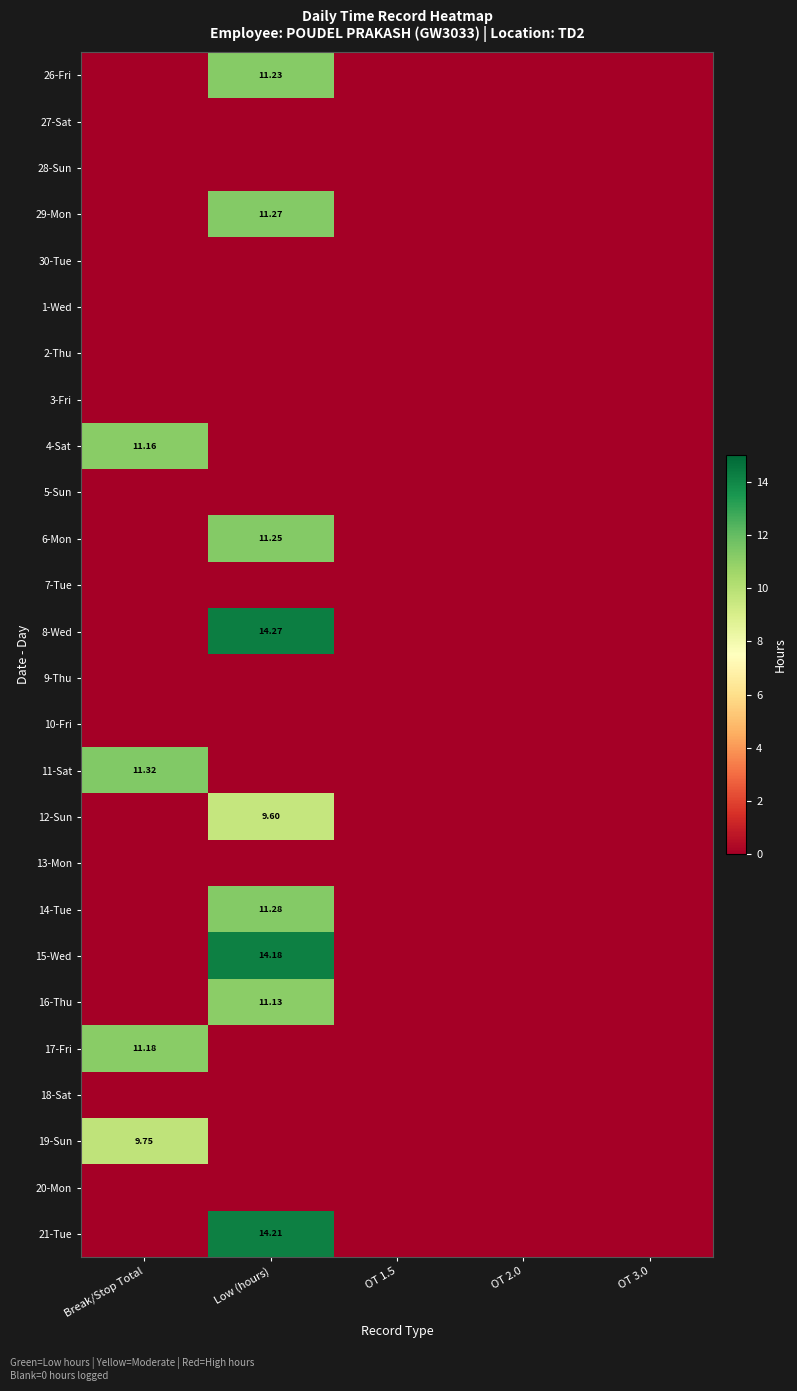

What is the difference between the maximum and minimum values in the 26-Fri series?

11.2